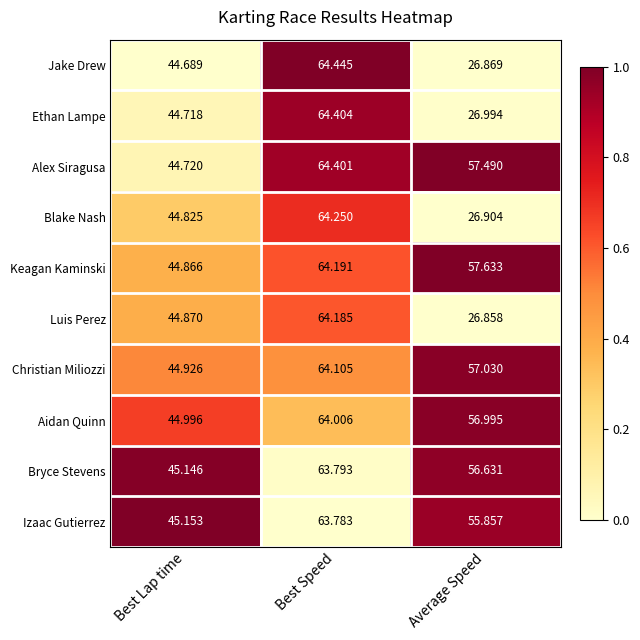

At Best Lap time, list the series in order from largest to smallest.

Izaac Gutierrez, Bryce Stevens, Aidan Quinn, Christian Miliozzi, Luis Perez, Keagan Kaminski, Blake Nash, Alex Siragusa, Ethan Lampe, Jake Drew